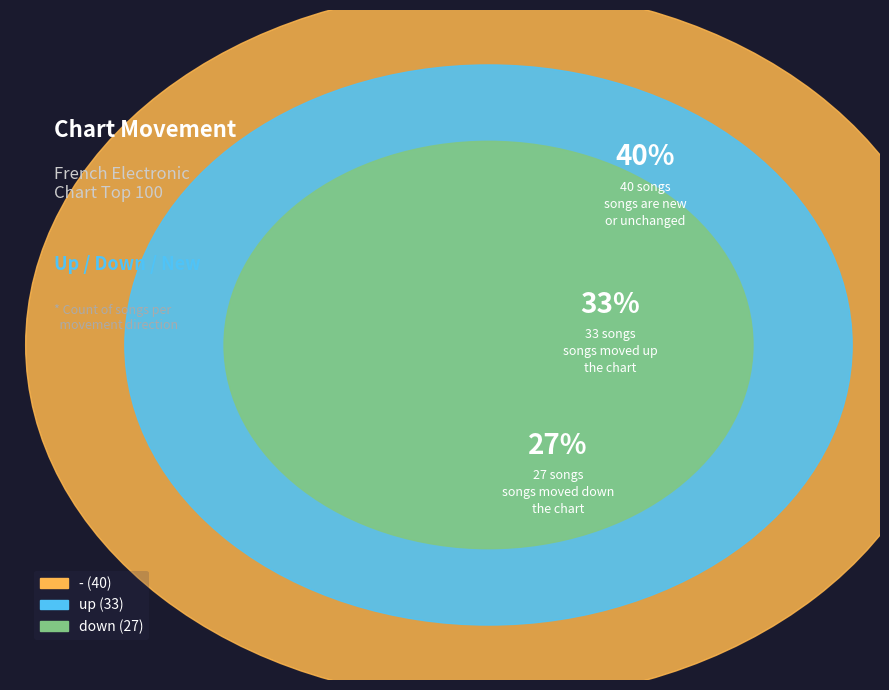

How many segments does this pie chart have?

3